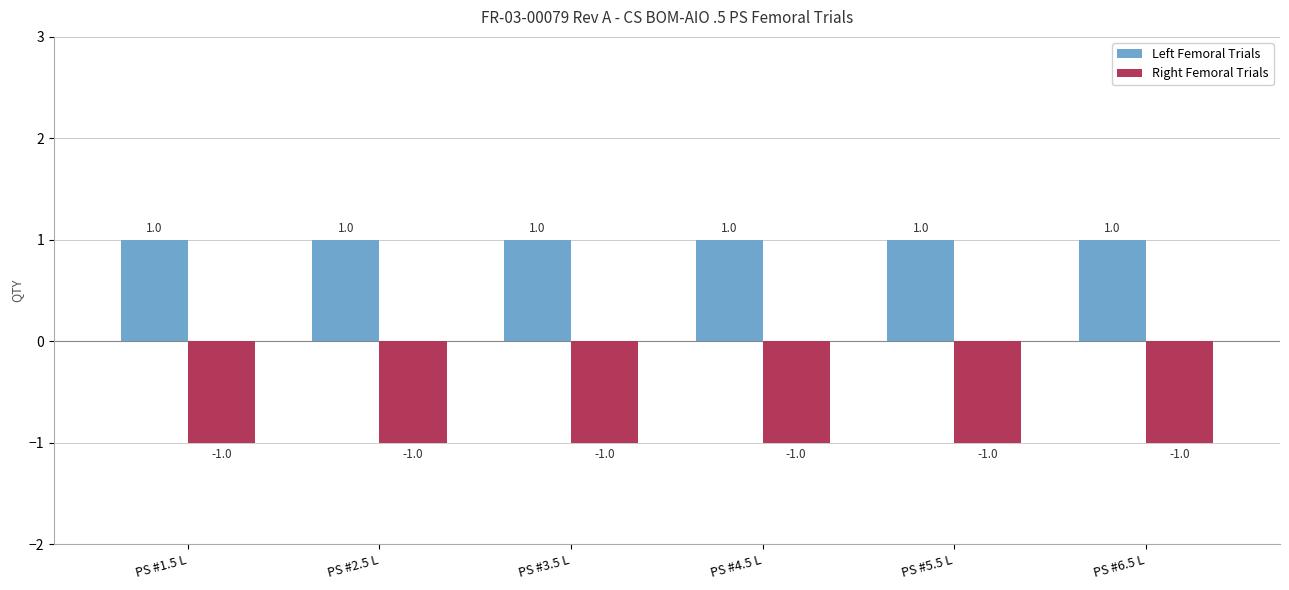

Where is Right Femoral Trials nearest to the value -1?

PS #1.5 L